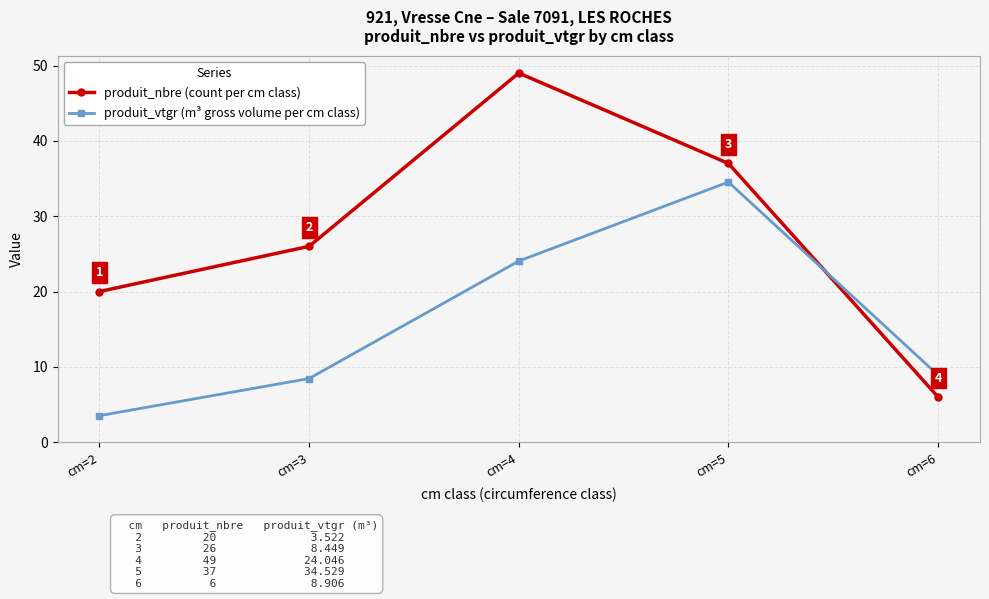

Count the produit_nbre (count per cm class) values in the range 20 to 37.

3